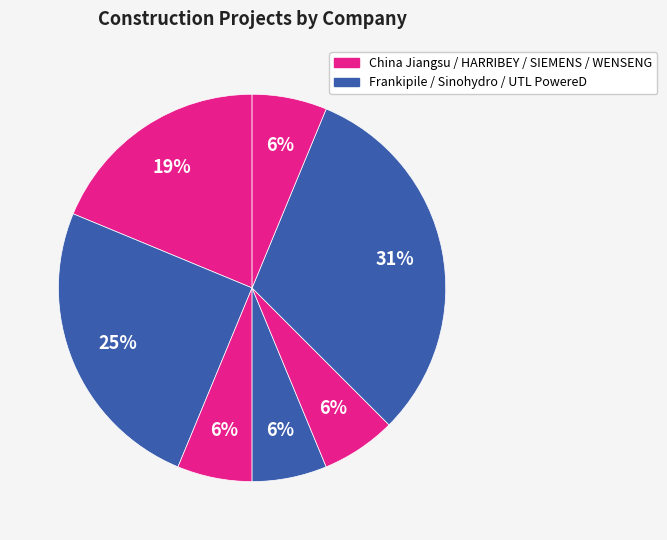

How many slices are in this pie chart?

7